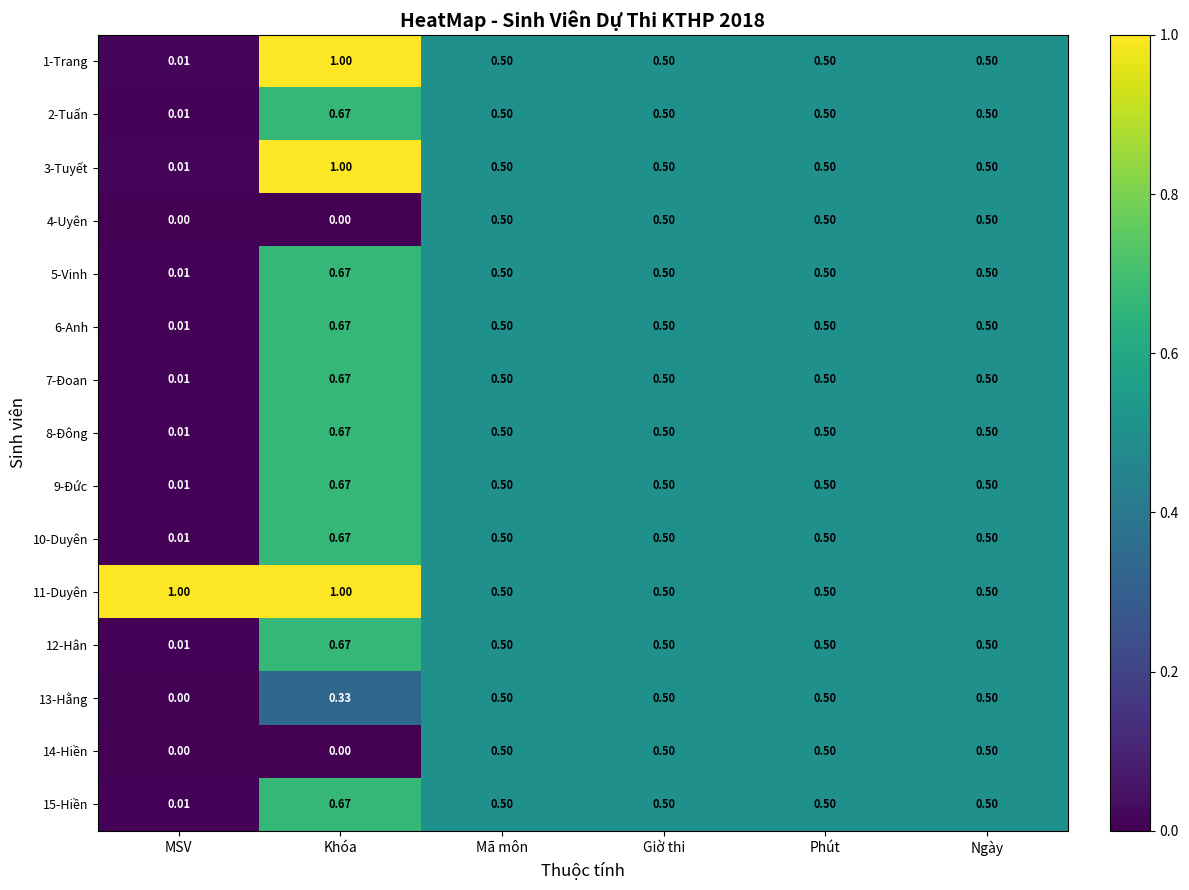

What is the total value across all series at Giờ thi?

7.5